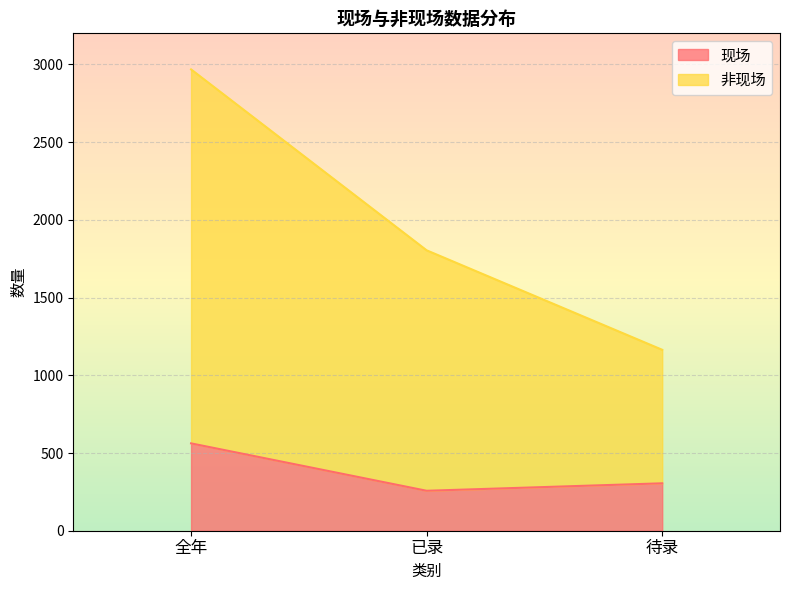

Which series has the largest range (max minus min)?

非现场